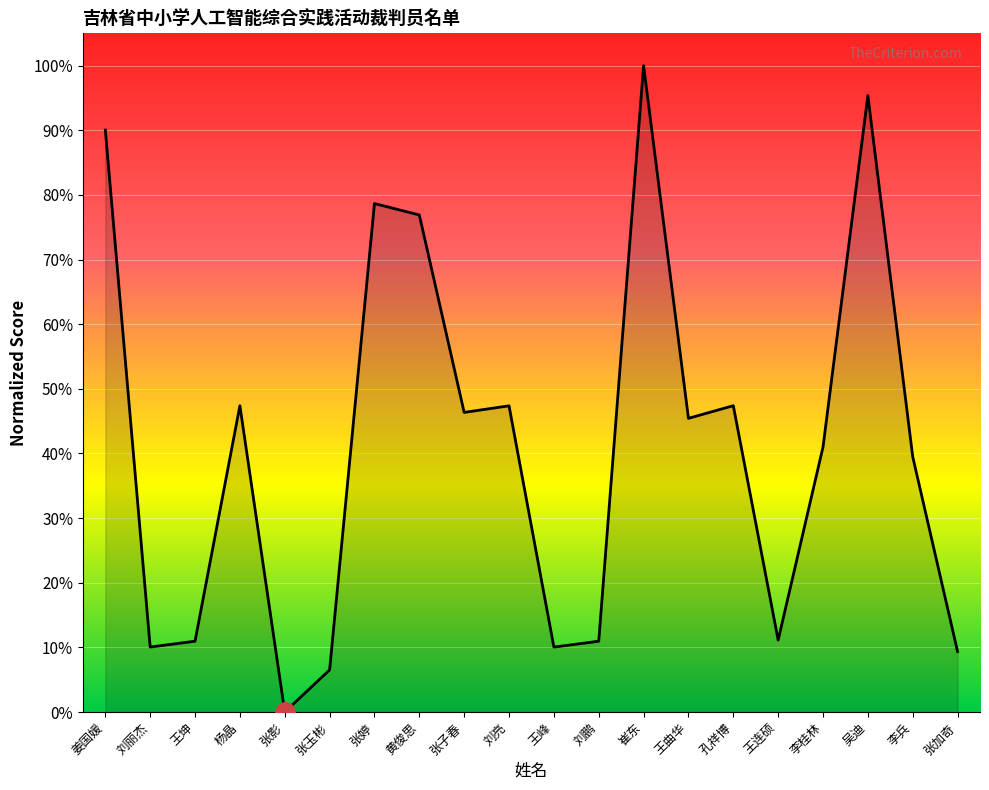

The chart shows a value of 45.4 at 王曲华. True or false?

True